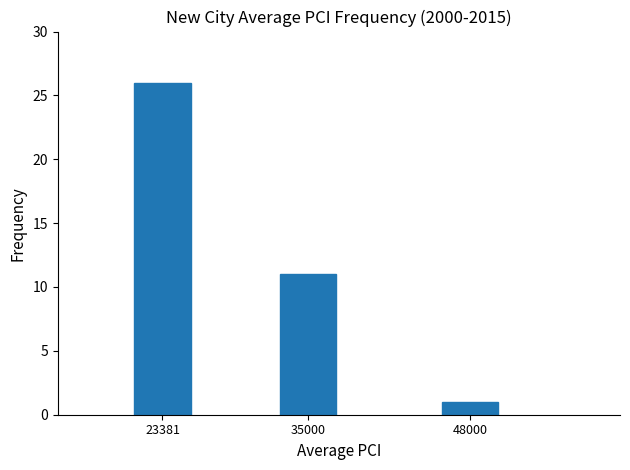

How many bars are there in total?

3